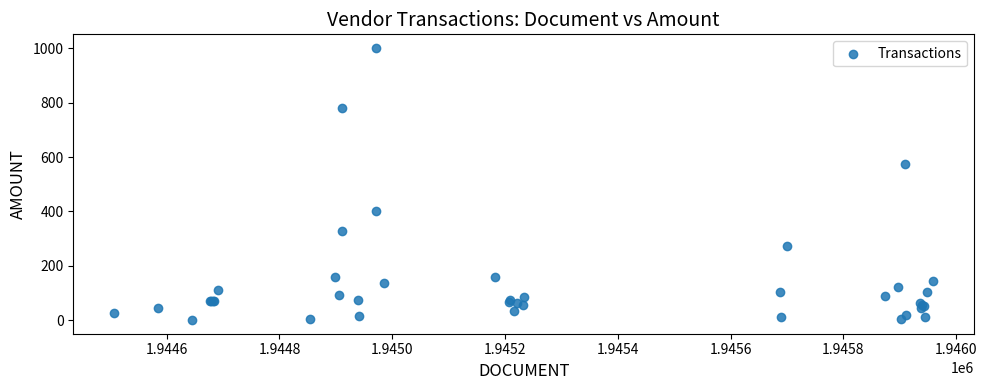

What Y value in the scatter plot is closest to 500?

576.0